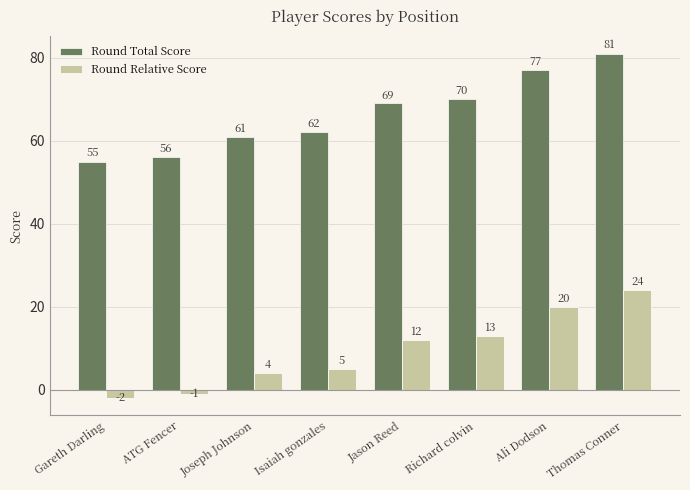

At which category is the sum across all series the highest?

Thomas Conner